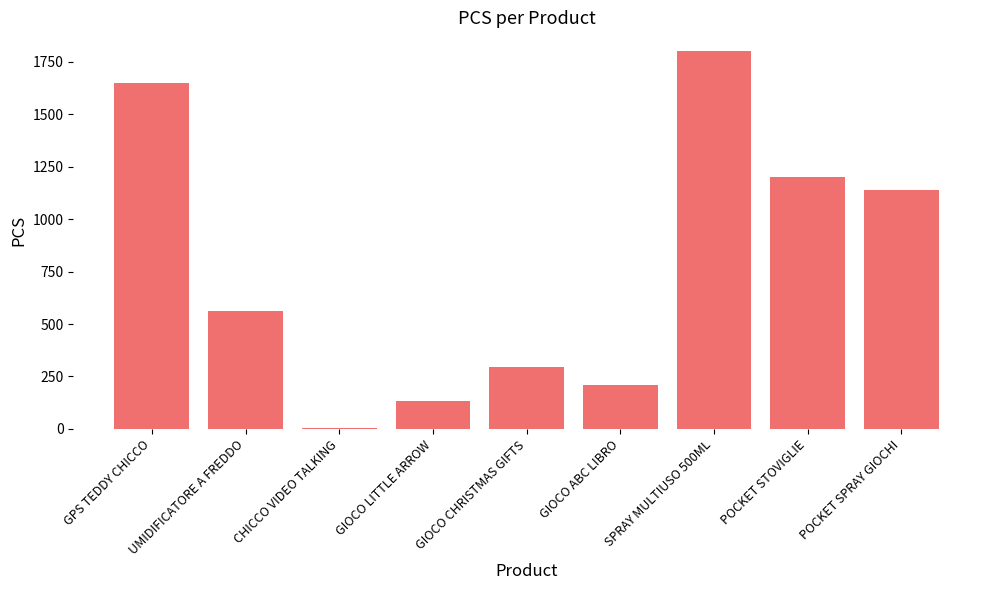

Is it true that the value at UMIDIFICATORE A FREDDO is 223?

False